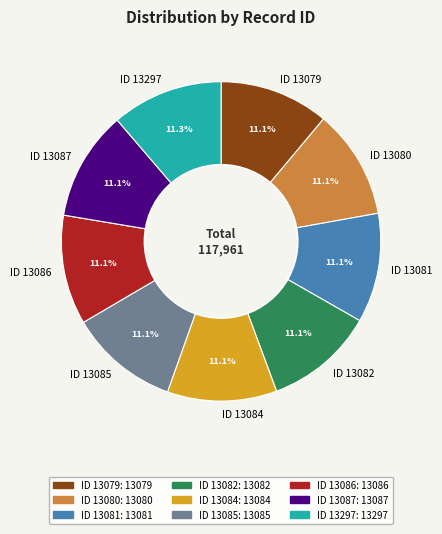

What percentage is NOT represented by ID 13082?

88.9%